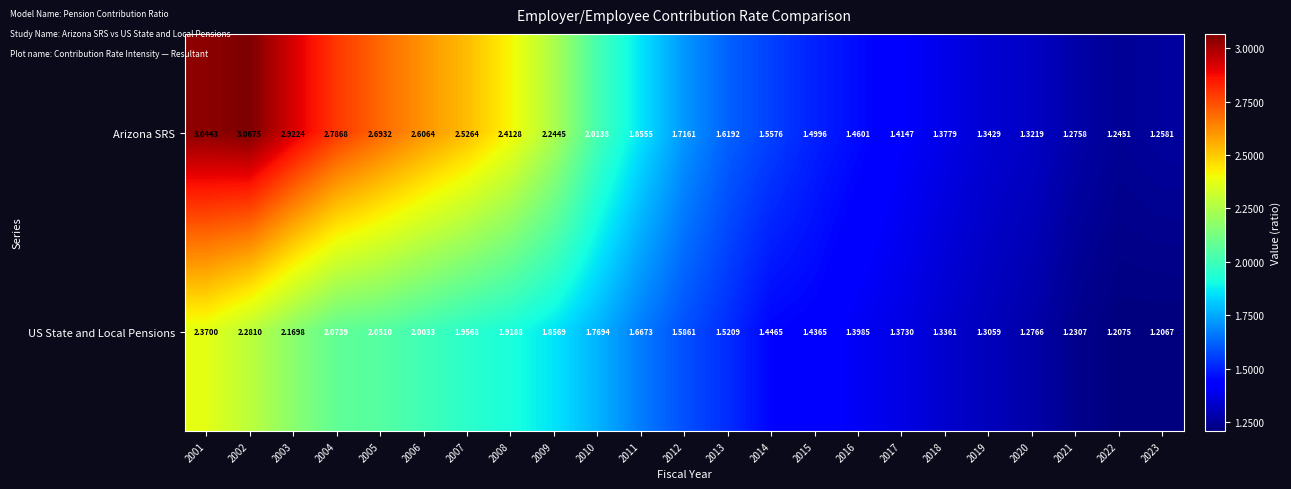

Rank the series by their maximum value, from lowest to highest.

US State and Local Pensions, Arizona SRS